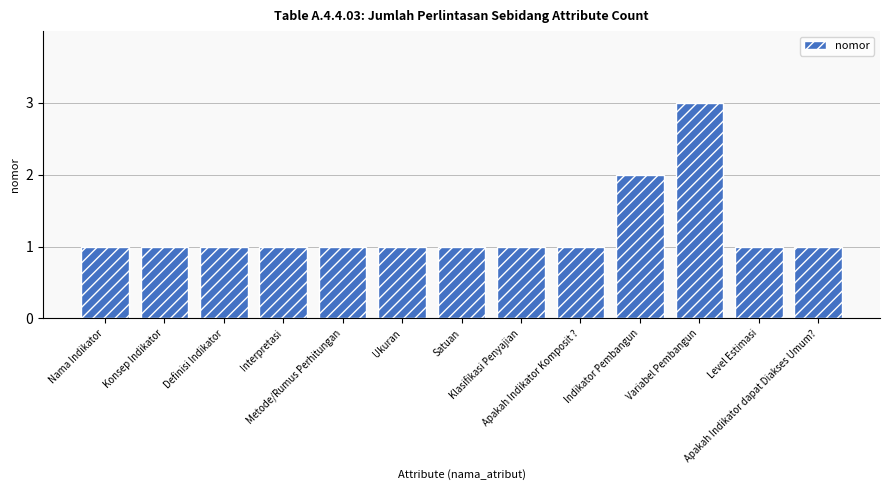

What is the value of the 9th bar from the left?

1